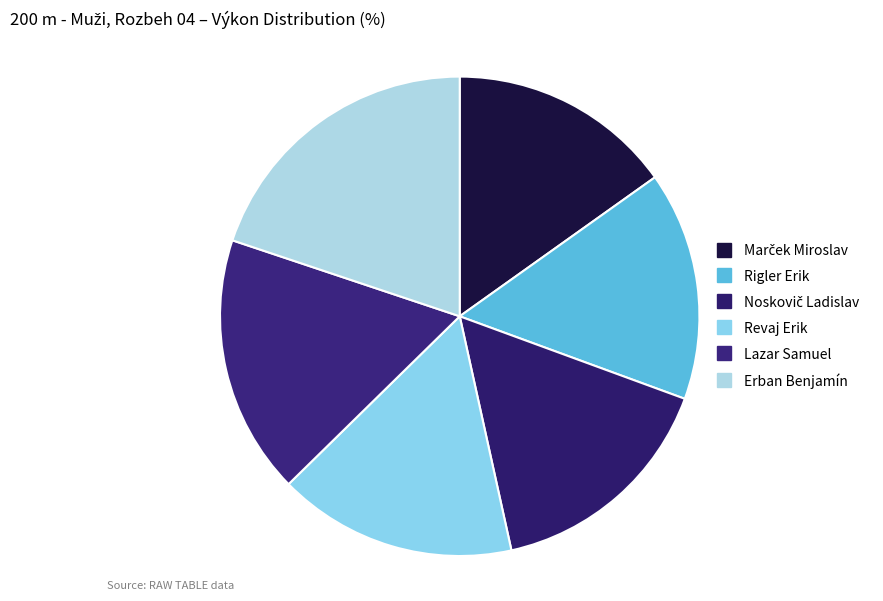

What percentage is the Noskovič Ladislav slice, to the nearest percent?

16%